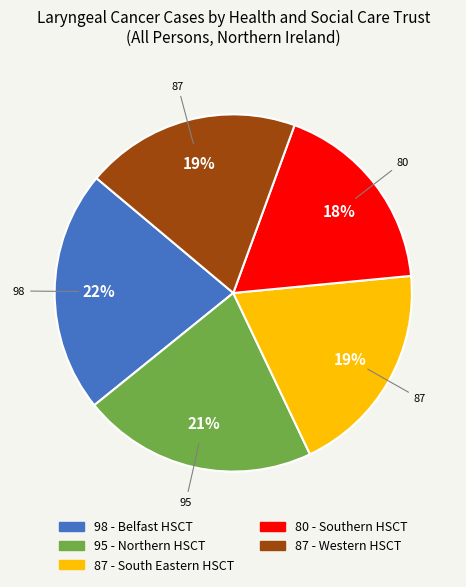

Is there any slice that represents more than half of the pie?

No